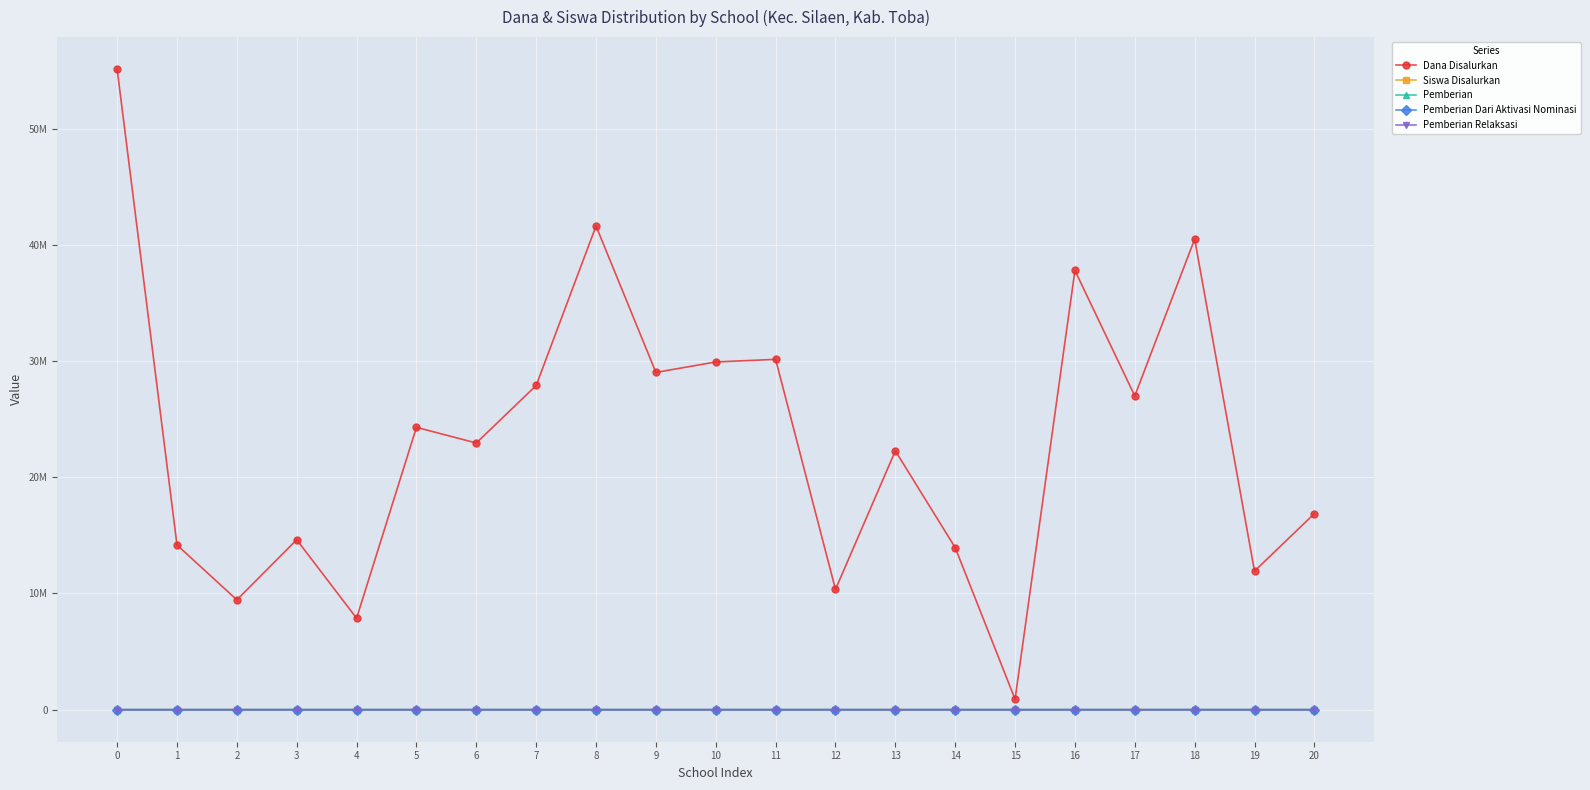

What is the sum of the Pemberian Relaksasi values at 4 and 7?

5